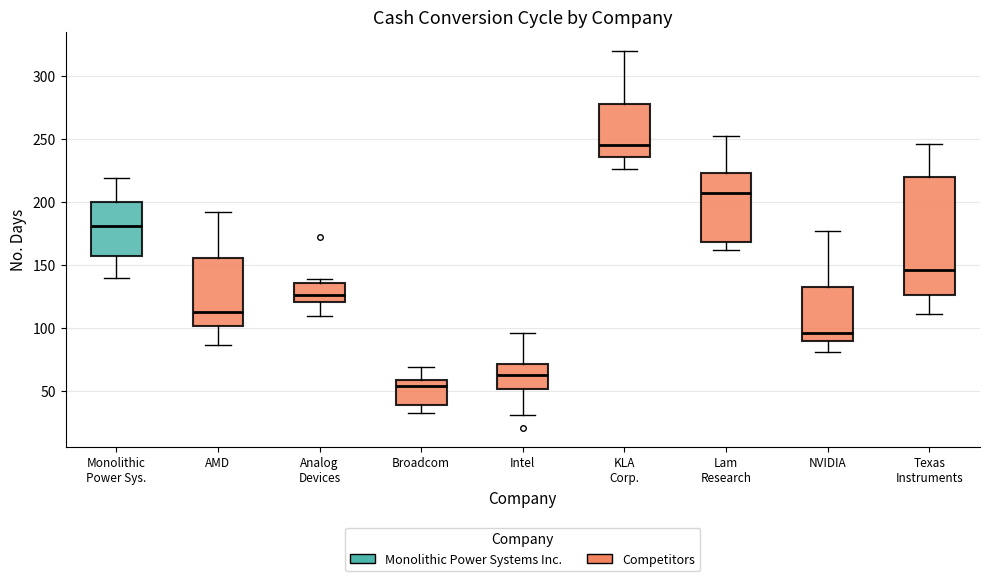

Reading left to right, read every box against the y-axis: the position of its median line, the range the box covers, and the ends of its whiskers. The values are not printed on the chart, so give them approximately, as read against the axis.

Monolithic Power Sys.: median 180, box 155 to 200, whiskers 140 to 220
AMD: median 115, box 100 to 155, whiskers 85 to 190
Analog Devices: median 125, box 120 to 135, whiskers 110 to 140
Broadcom: median 55, box 40 to 60, whiskers 35 to 70
Intel: median 65, box 50 to 70, whiskers 30 to 95
KLA Corp.: median 245, box 235 to 280, whiskers 225 to 320
Lam Research: median 205, box 170 to 225, whiskers 160 to 250
NVIDIA: median 95, box 90 to 135, whiskers 80 to 175
Texas Instruments: median 145, box 125 to 220, whiskers 110 to 245